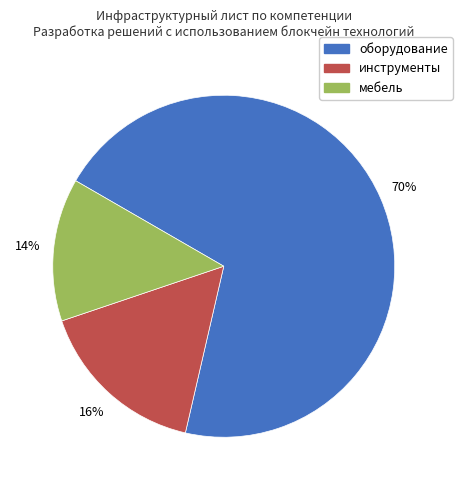

To the nearest percent, what is the average slice percentage?

33%